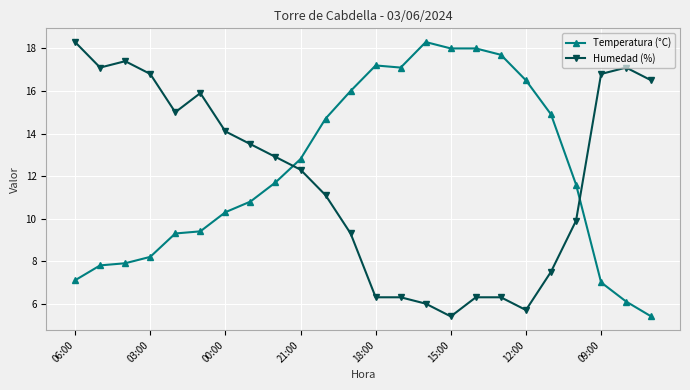

How many distinct data groups are displayed?

2